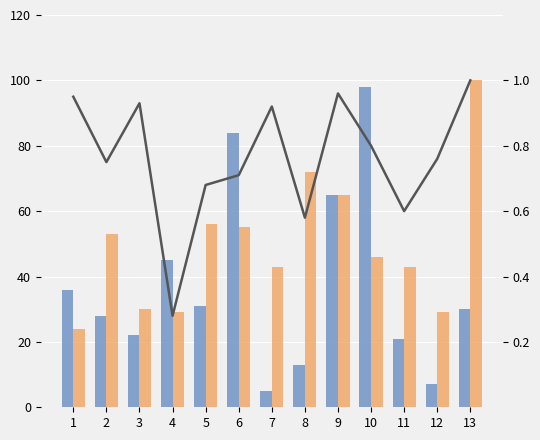

Count the number of categories in the chart.

13